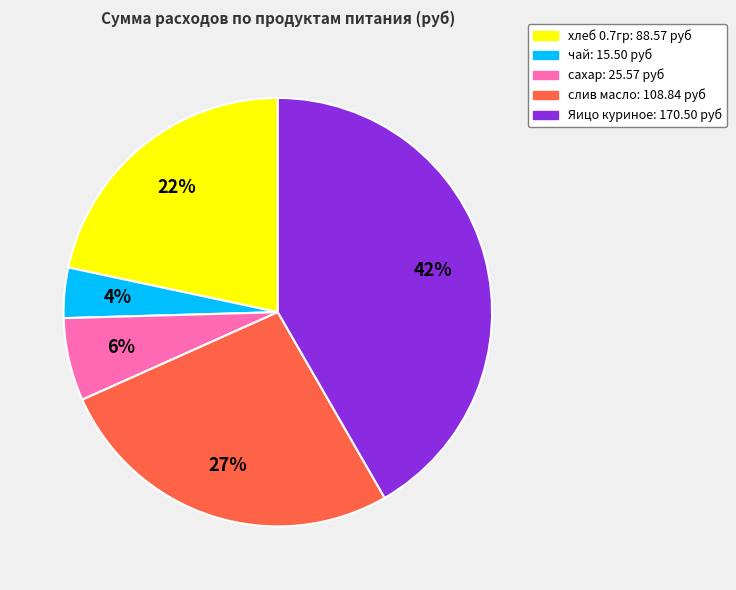

To the nearest percent, what portion does хлеб 0.7гр represent?

22%